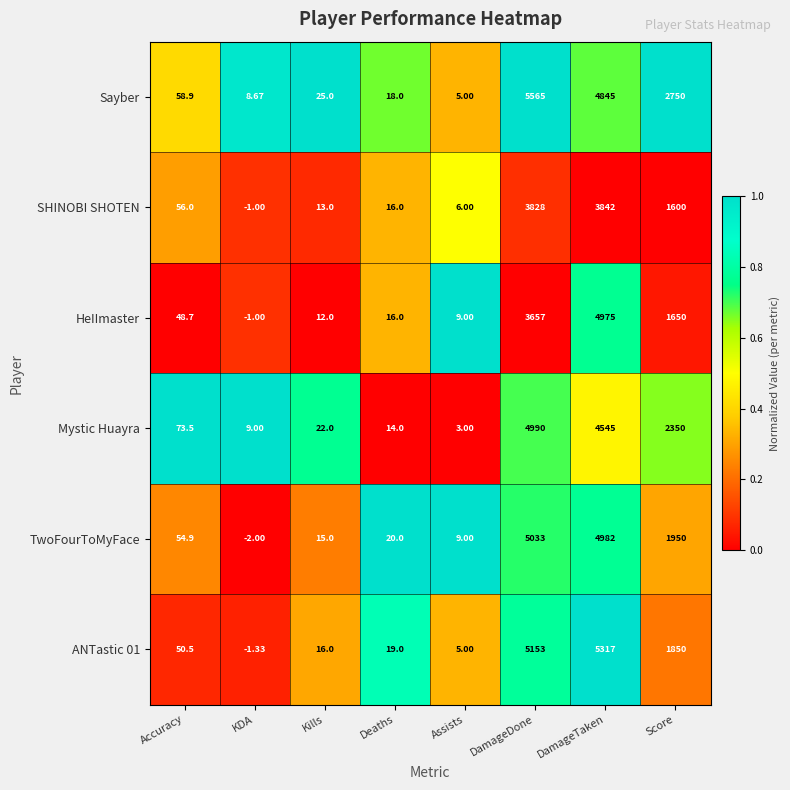

At which label is Mystic Huayra closest to 2496?

Score